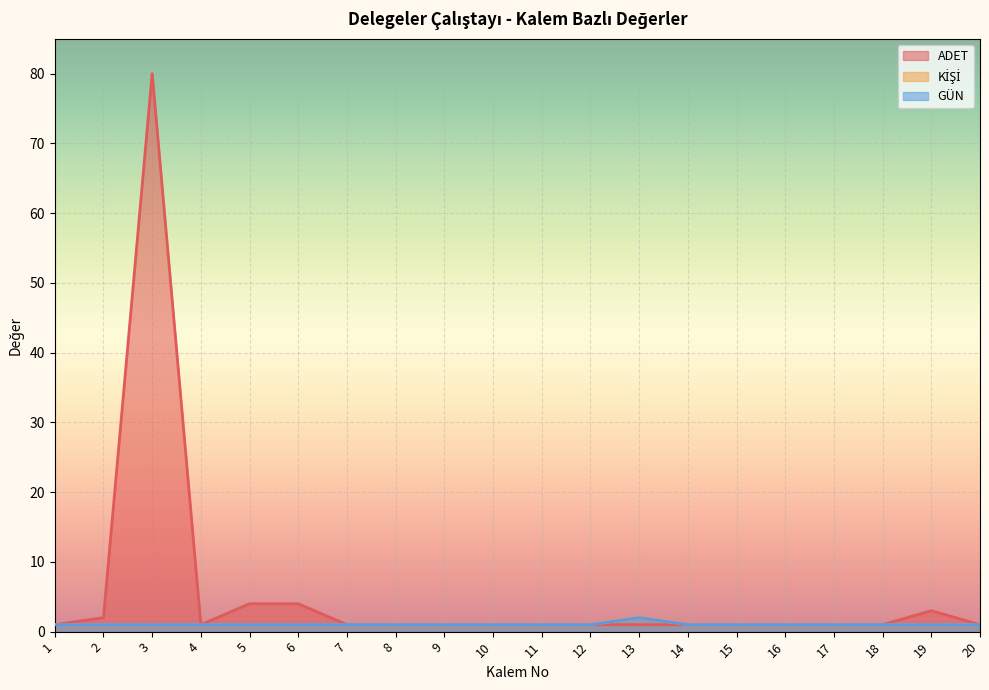

List the series in order of their peak value, lowest first.

KİŞİ, GÜN, ADET